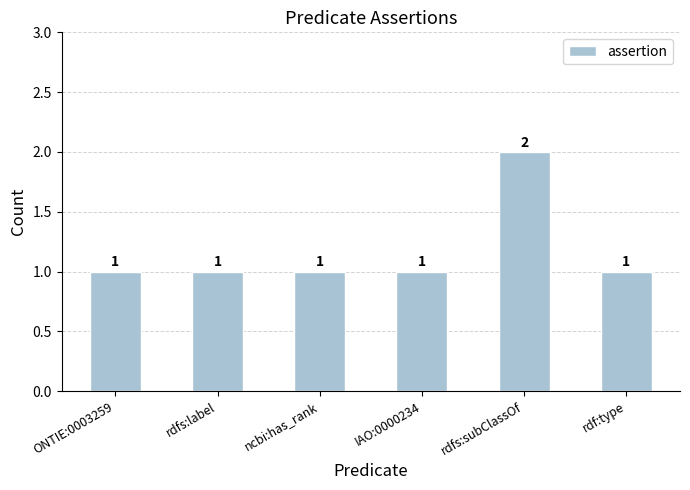

Count the number of data series in this chart.

1